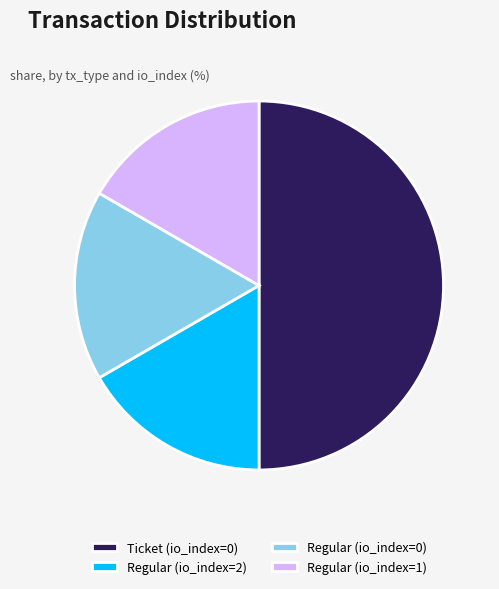

Does Regular (io_index=2) account for over 50% of the chart?

No